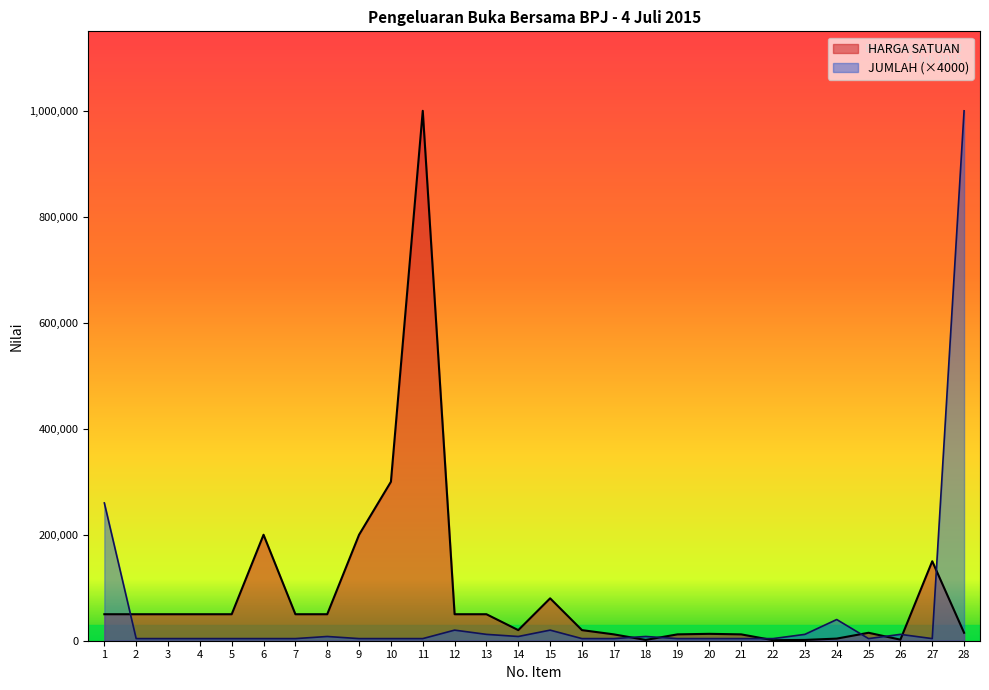

Read the JUMLAH value at 21.

4000